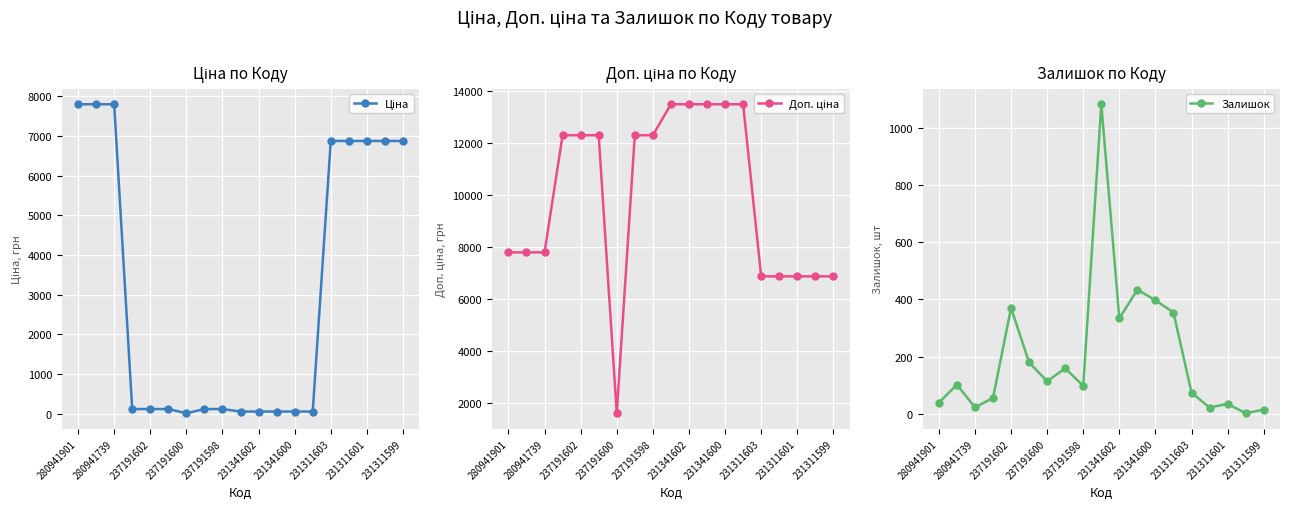

Which category has the highest value in the Ціна series?

280941901